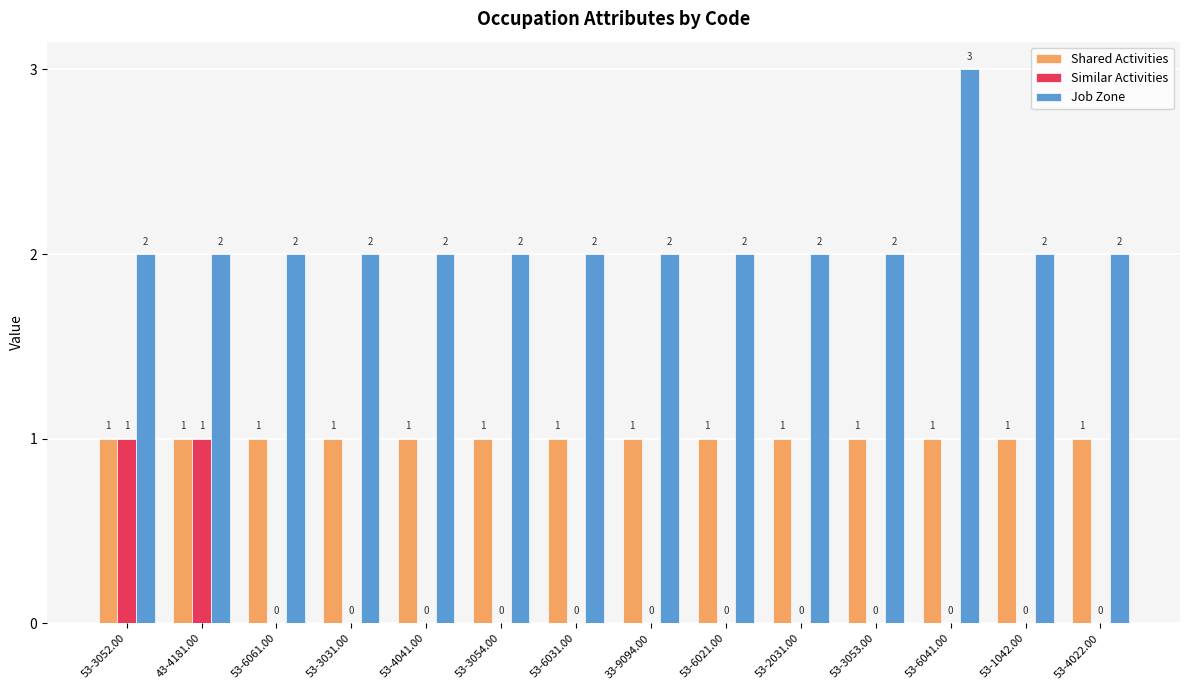

What is the sum of the Job Zone values at 53-4041.00 and 53-6061.00?

4